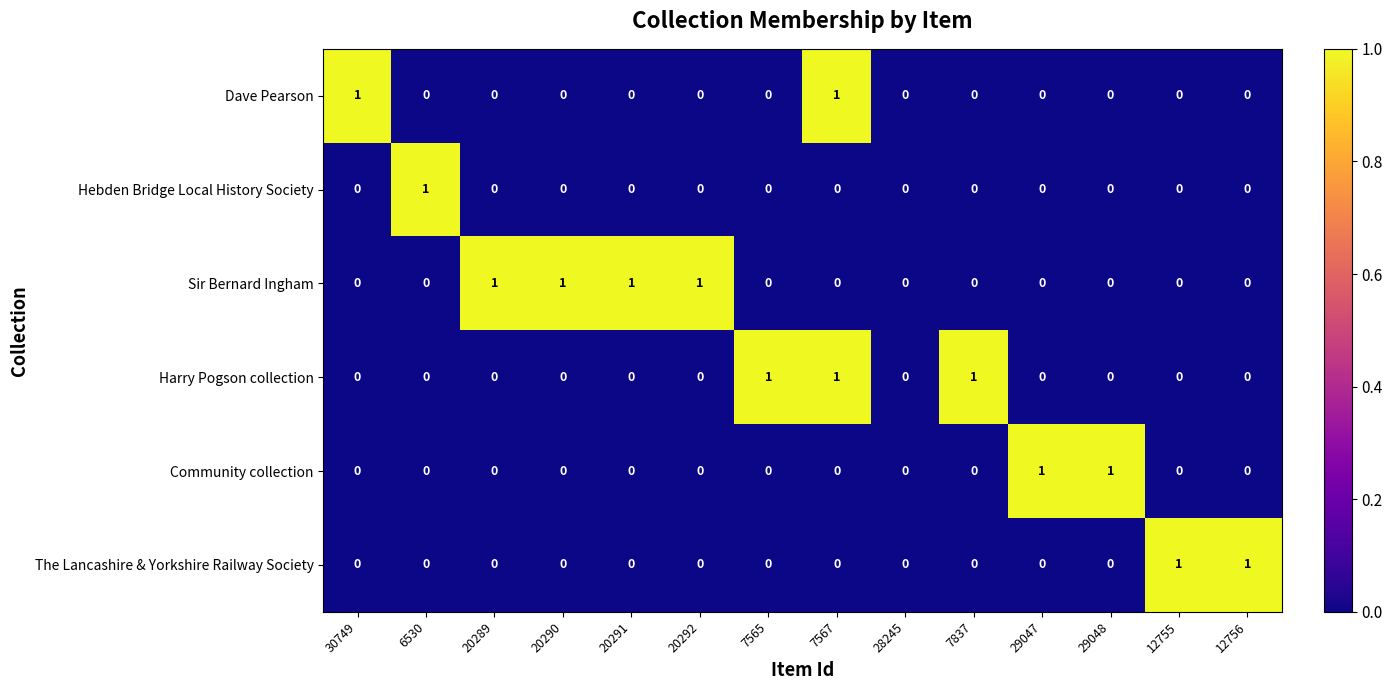

Which series has the largest total across all categories?

Sir Bernard Ingham